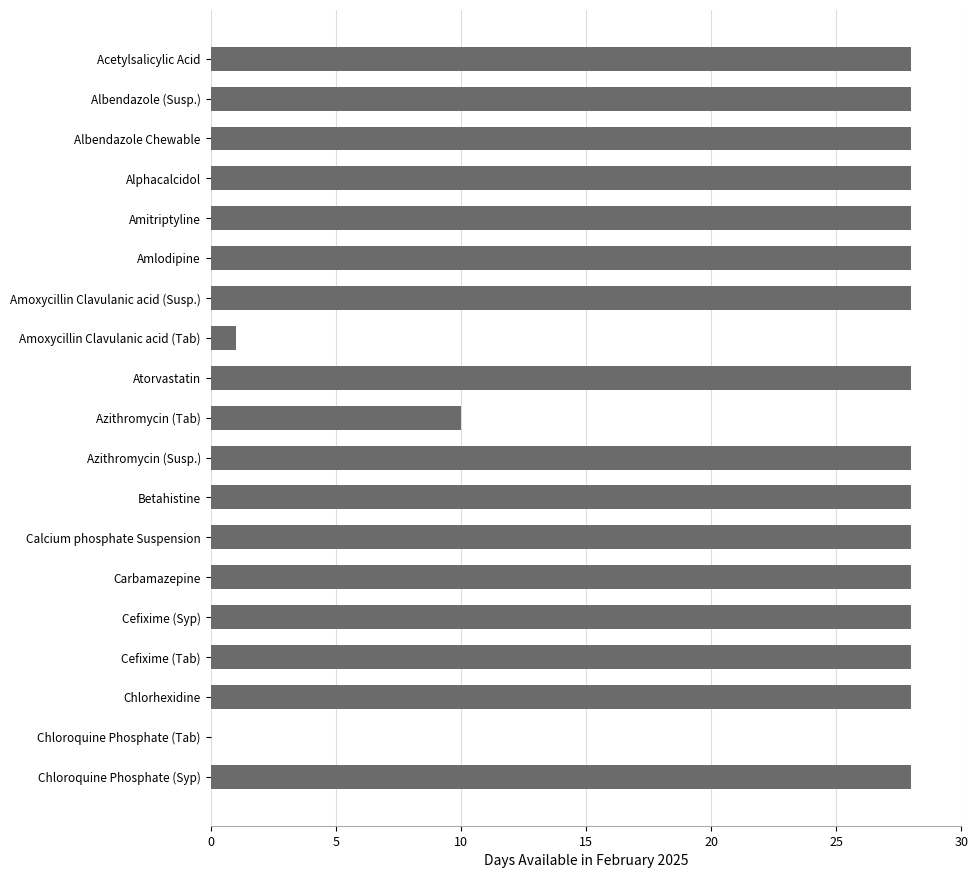

What is the sum of all values?

459